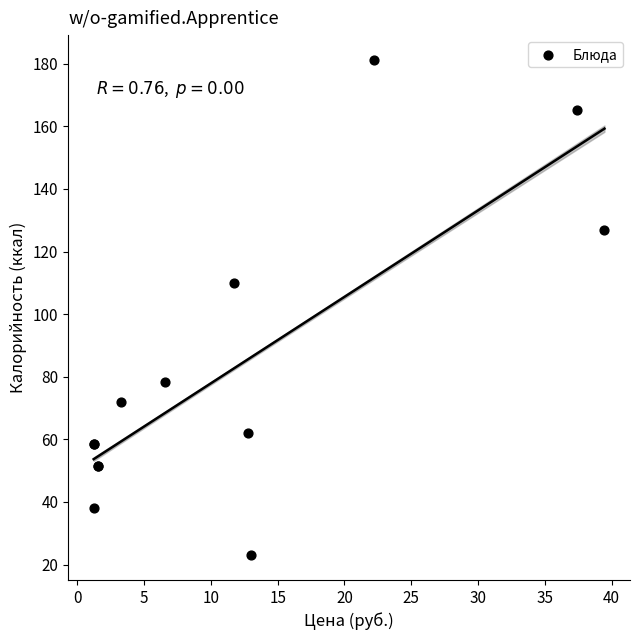

What Y value in the scatter plot is closest to 102?

110.0